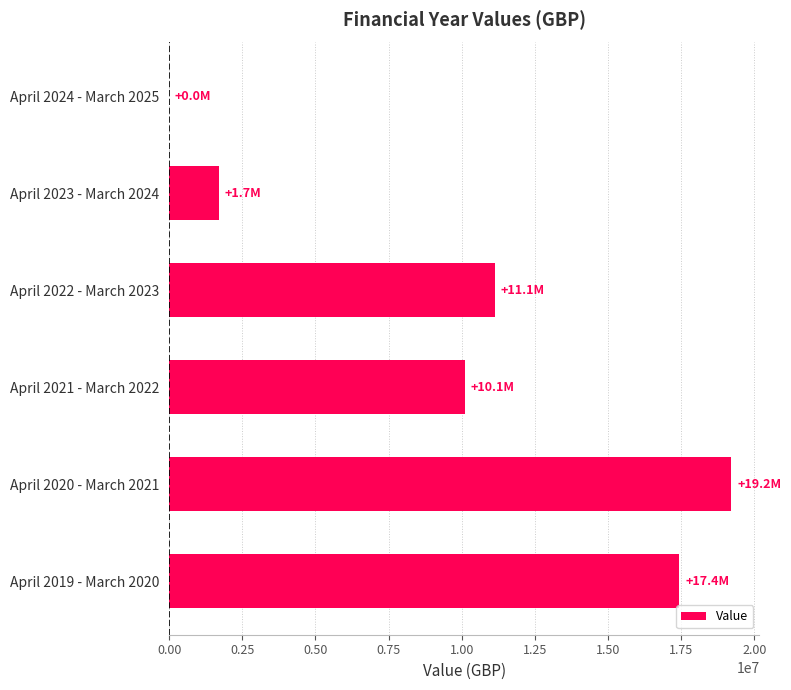

What is the sum of all values?

59611274